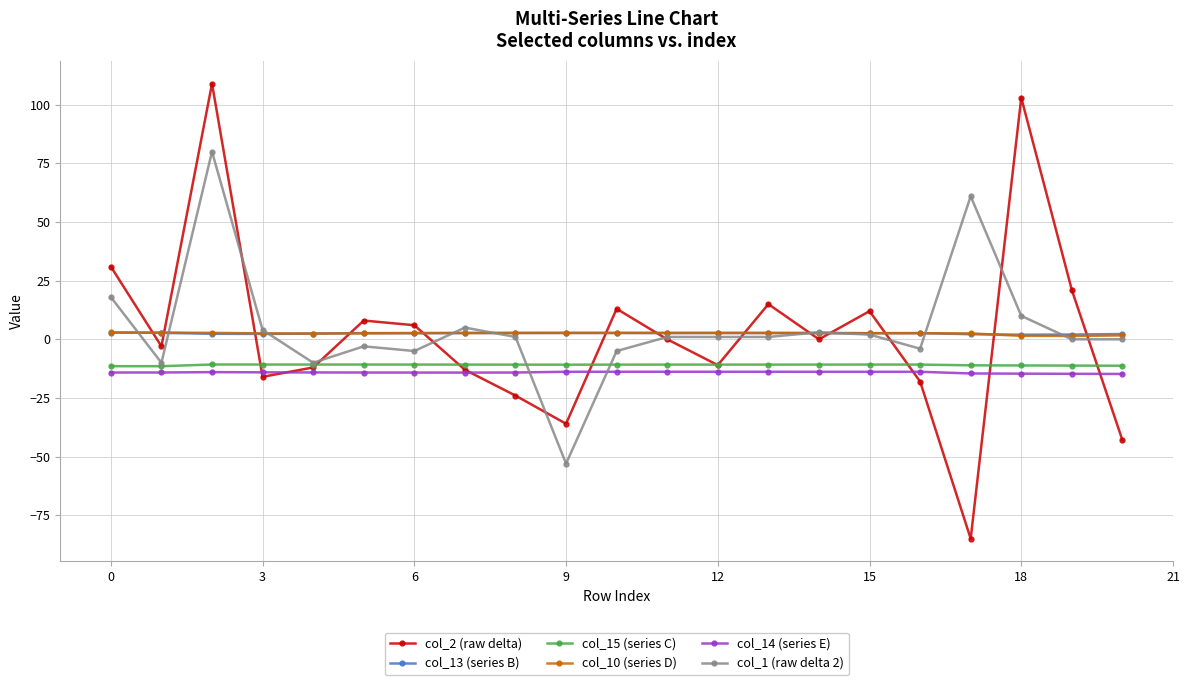

What is the minimum value for col_13 (series B)?

2.0